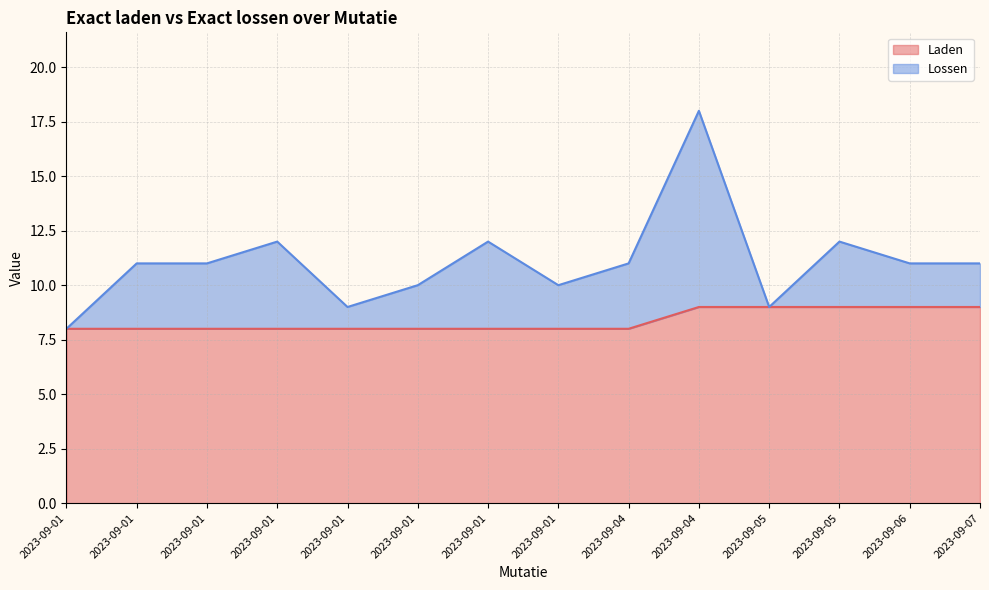

At which label is the value closest to 8?

2023-09-01